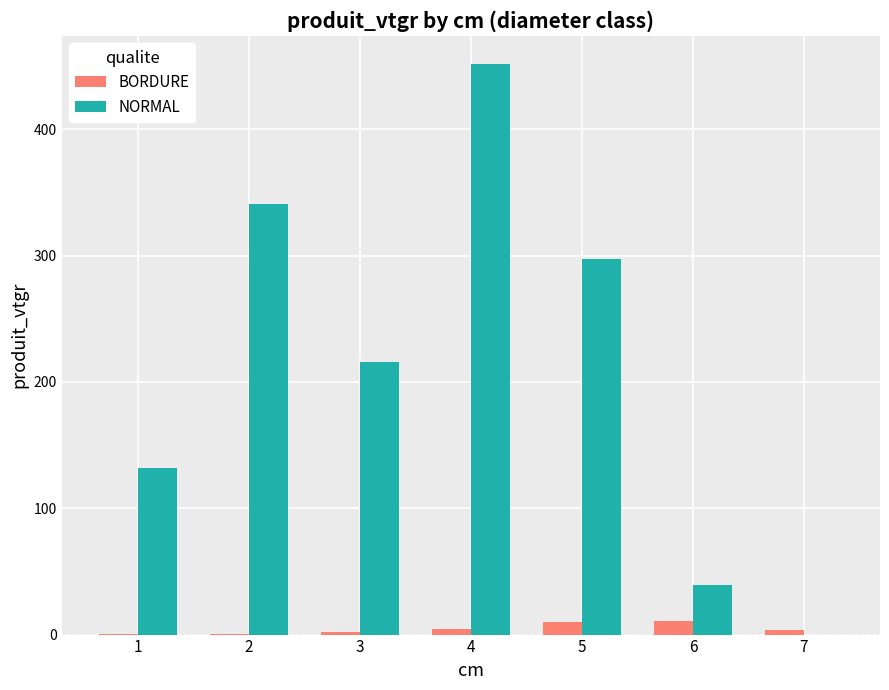

Which series changed the most between 2 and 3?

NORMAL